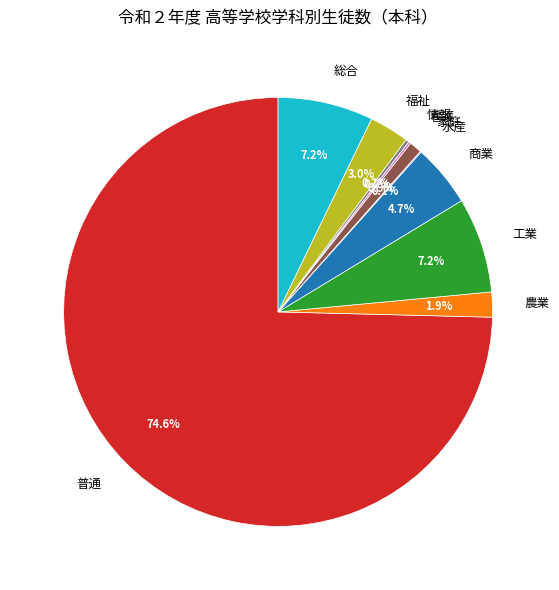

To the nearest percent, what is the combined percentage of 家庭 and 福祉?

4%